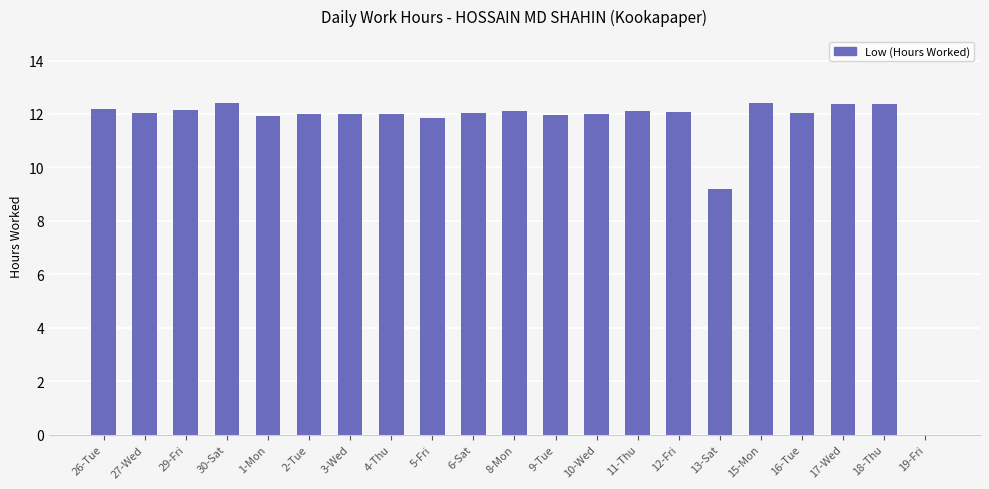

What is the change in value from 26-Tue to 13-Sat?

-3.0